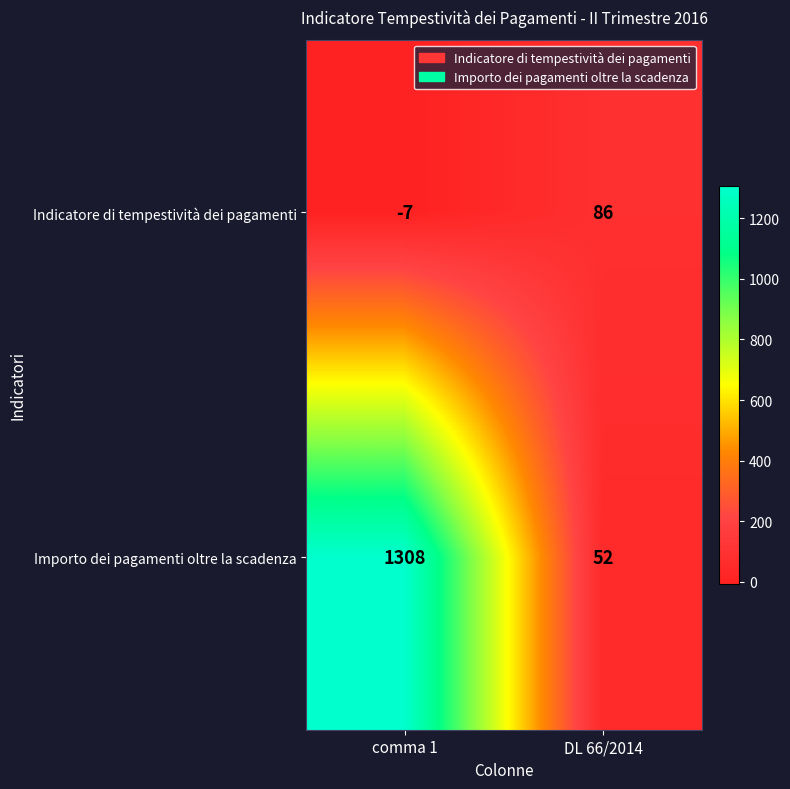

Rank the series by their average value, from lowest to highest.

Indicatore di tempestività dei pagamenti, Importo dei pagamenti oltre la scadenza